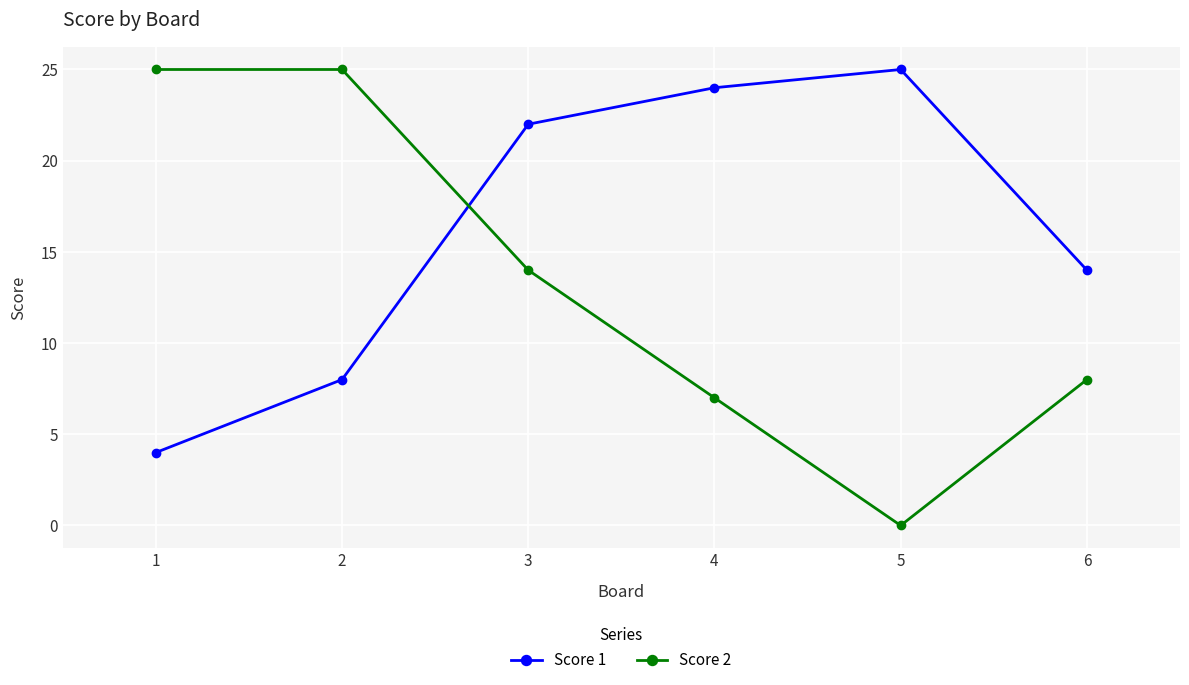

What is the maximum value shown in the chart?

25